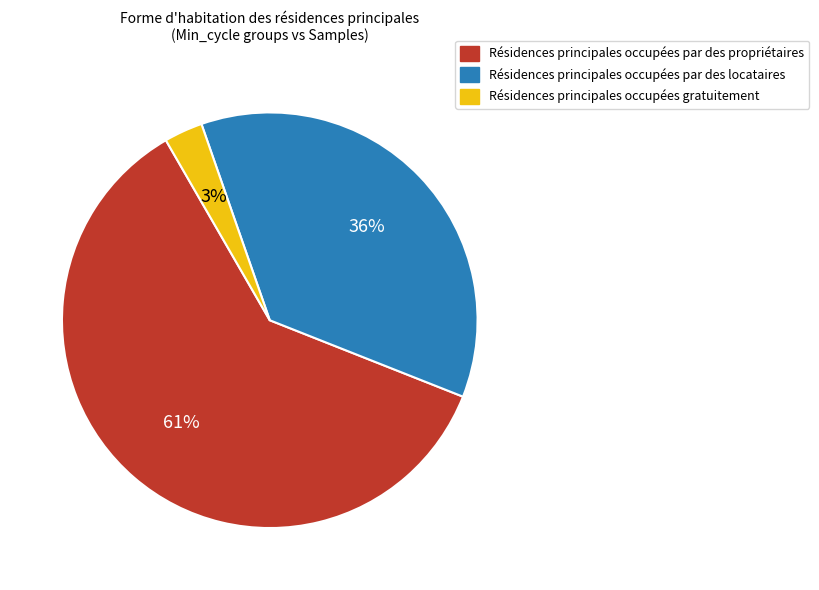

To the nearest percent, what is the average slice percentage?

33%